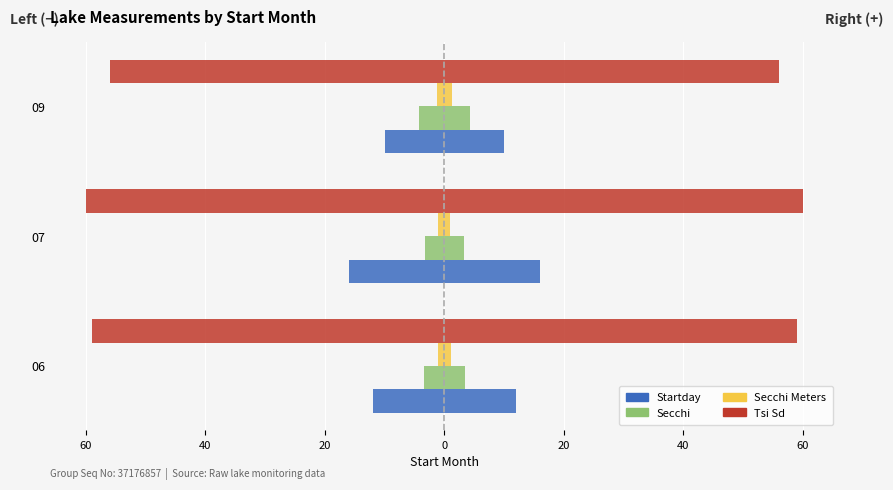

Which series has the largest range (max minus min)?

Startday